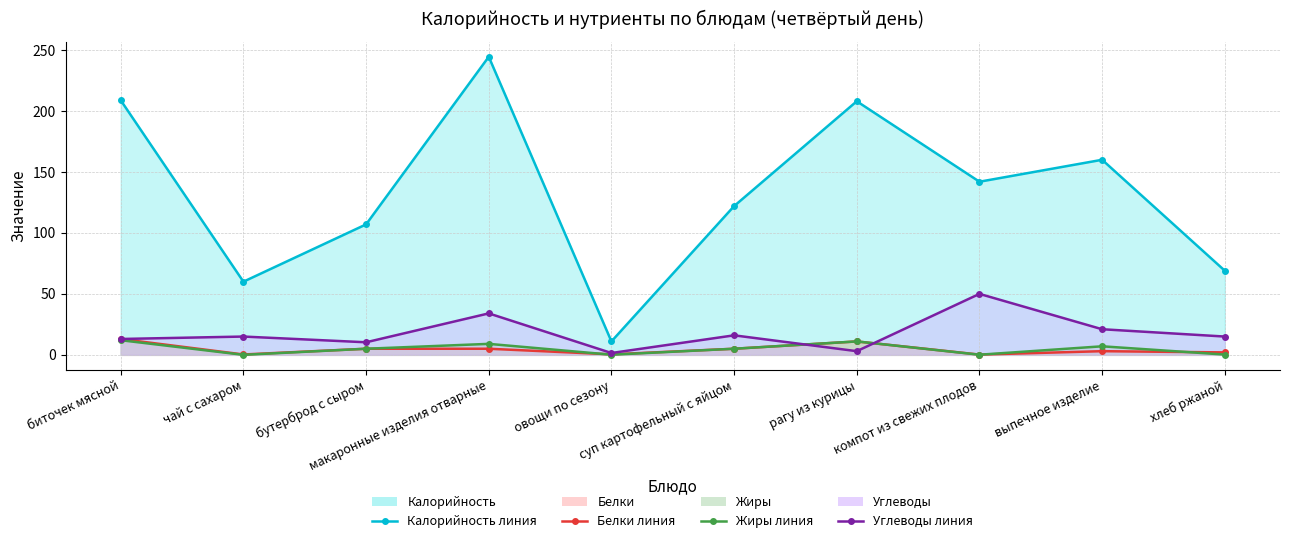

Which category has the highest value in the Белки (line) series?

биточек мясной